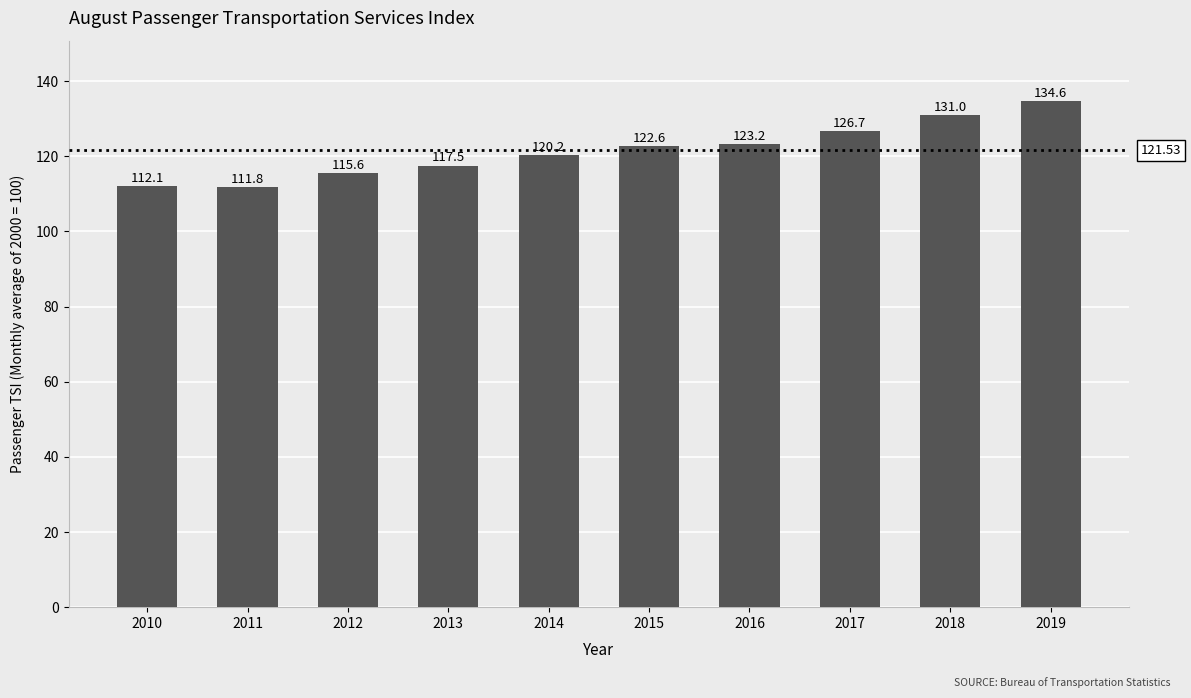

What is the value of the 9th bar from the left?

131.0